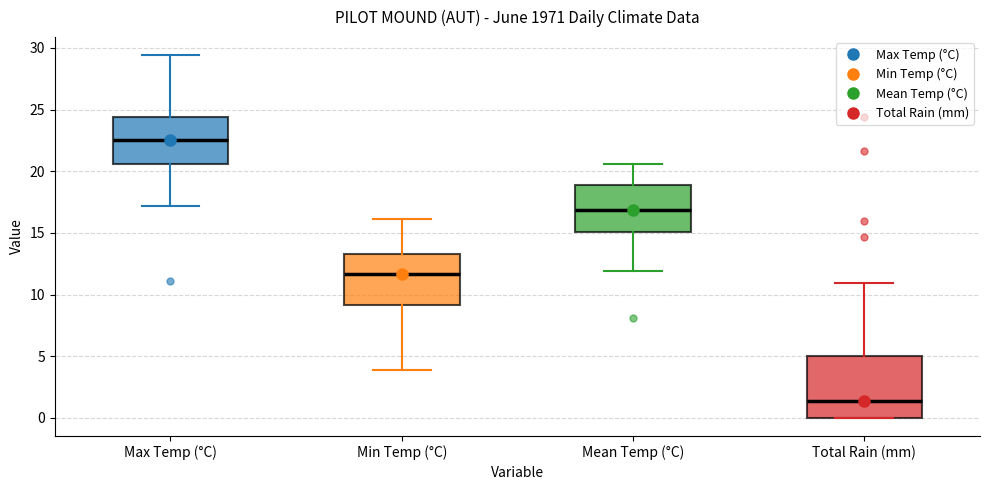

Comparing the boxes themselves (not the whiskers), which one is the tallest?

Total Rain (mm)